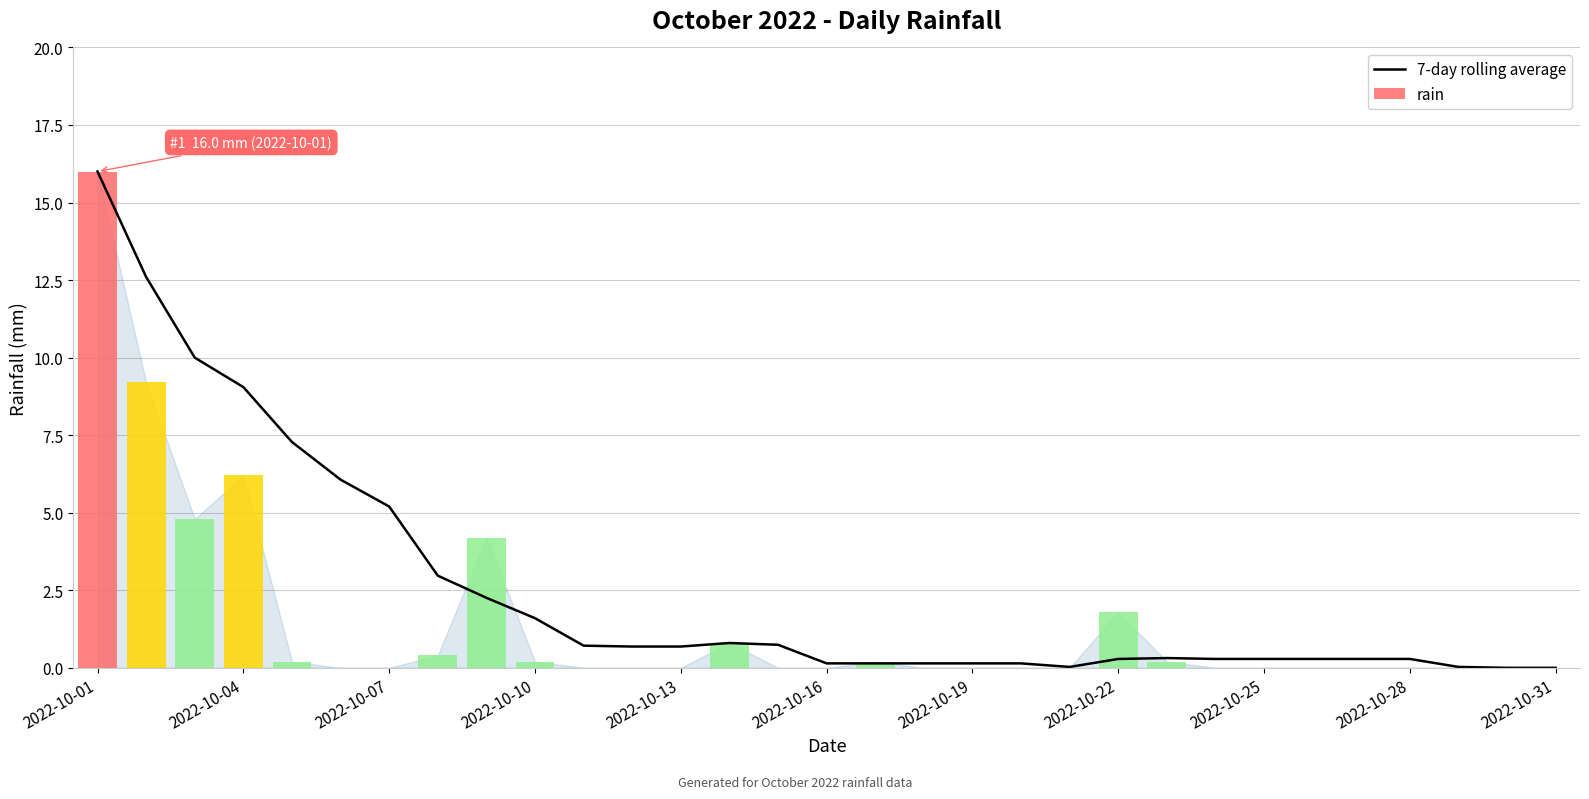

Are the bars horizontal?

No